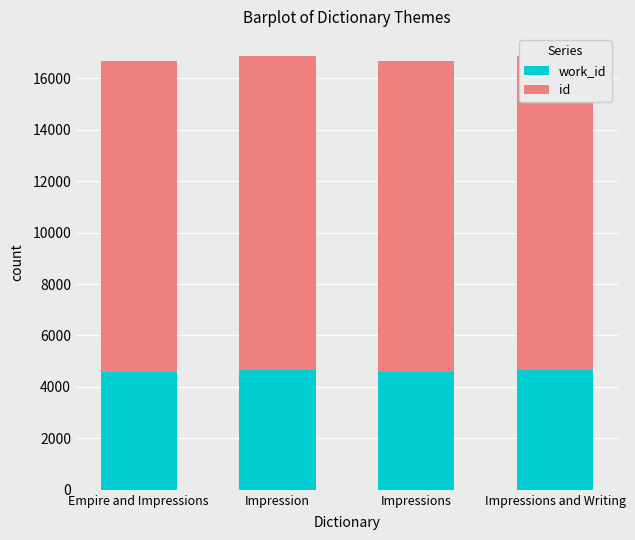

What are all the series names shown in the legend?

work_id, id